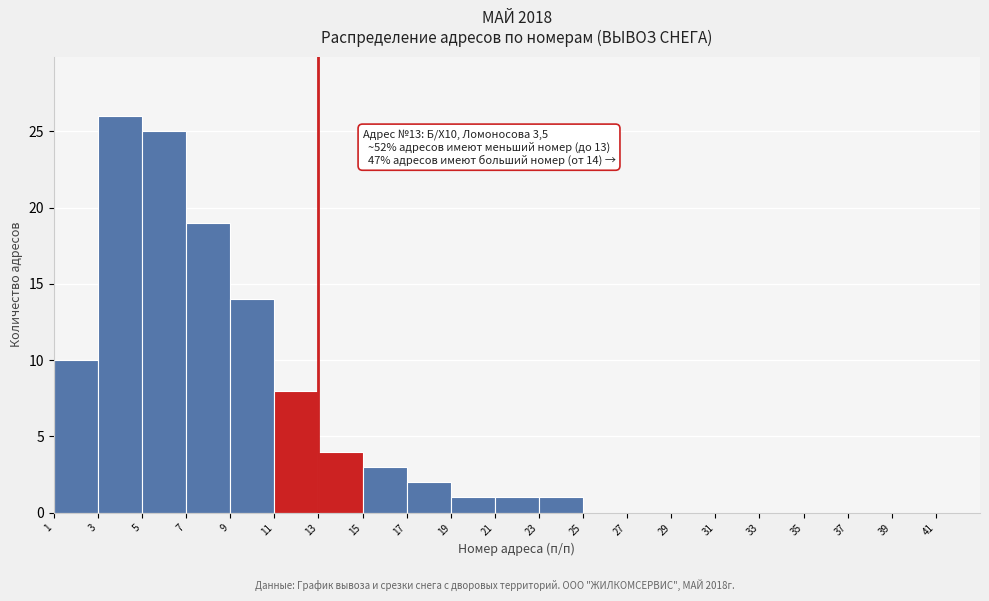

Which range on the x-axis has the tallest bar?

3 to 5